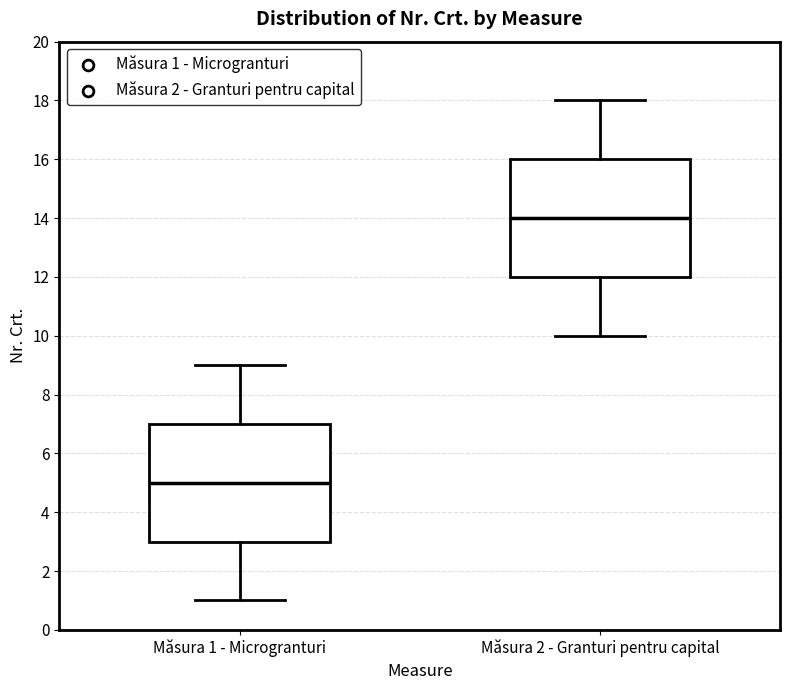

Reading left to right, read every box against the y-axis: the position of its median line, the range the box covers, and the ends of its whiskers. The values are not printed on the chart, so give them approximately, as read against the axis.

Măsura 1 - Microgranturi: median 5, box 3 to 7, whiskers 1 to 9
Măsura 2 - Granturi pentru capital: median 14, box 12 to 16, whiskers 10 to 18